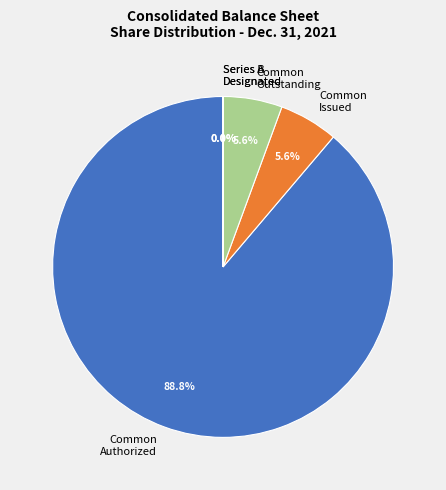

Between Common Issued and Common Authorized, which is larger?

Common Authorized